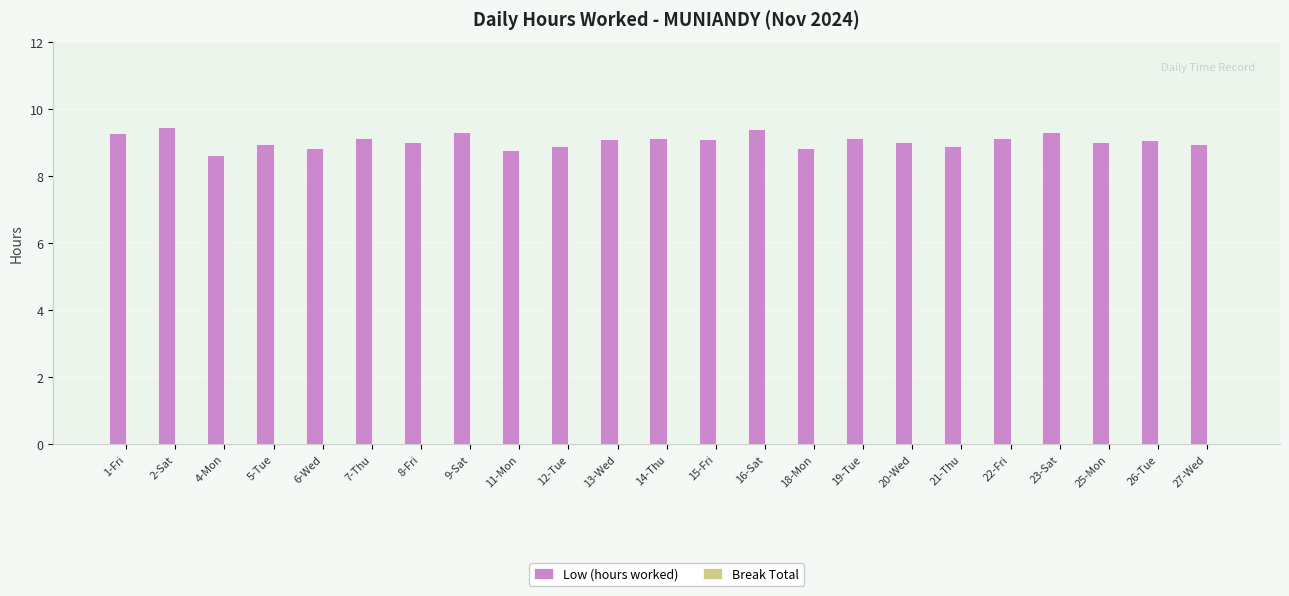

What is the label of the 17th bar from the left?

20-Wed